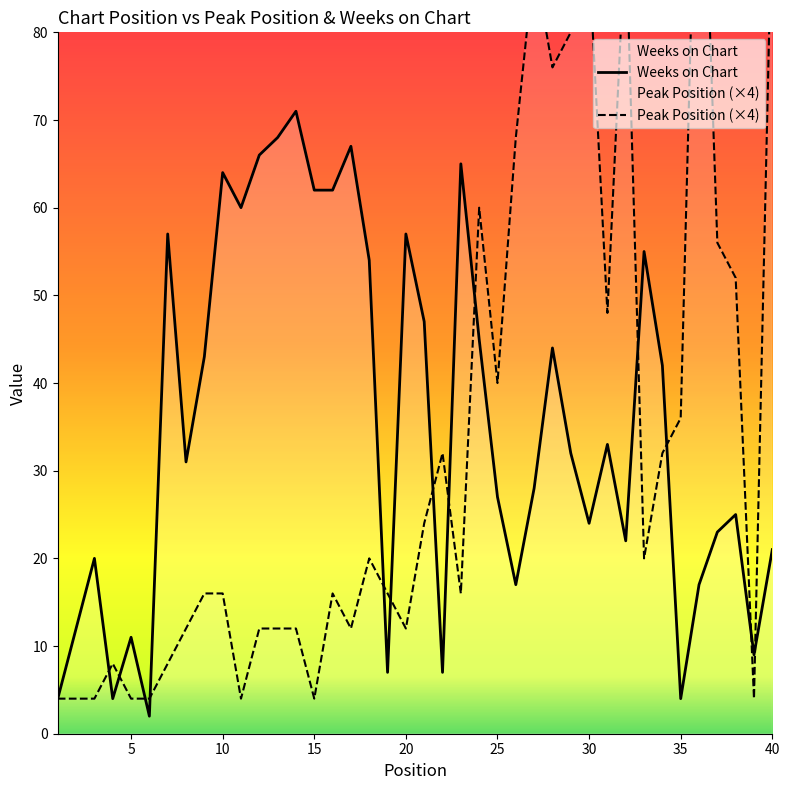

What is the value of the Peak Position point at the 33rd from the left?

20